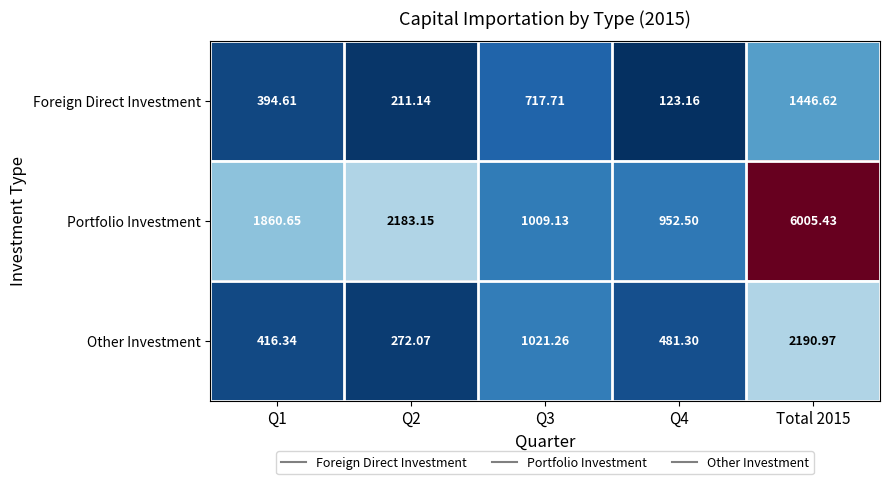

Rank the series by their average value, from highest to lowest.

Portfolio Investment, Other Investment, Foreign Direct Investment